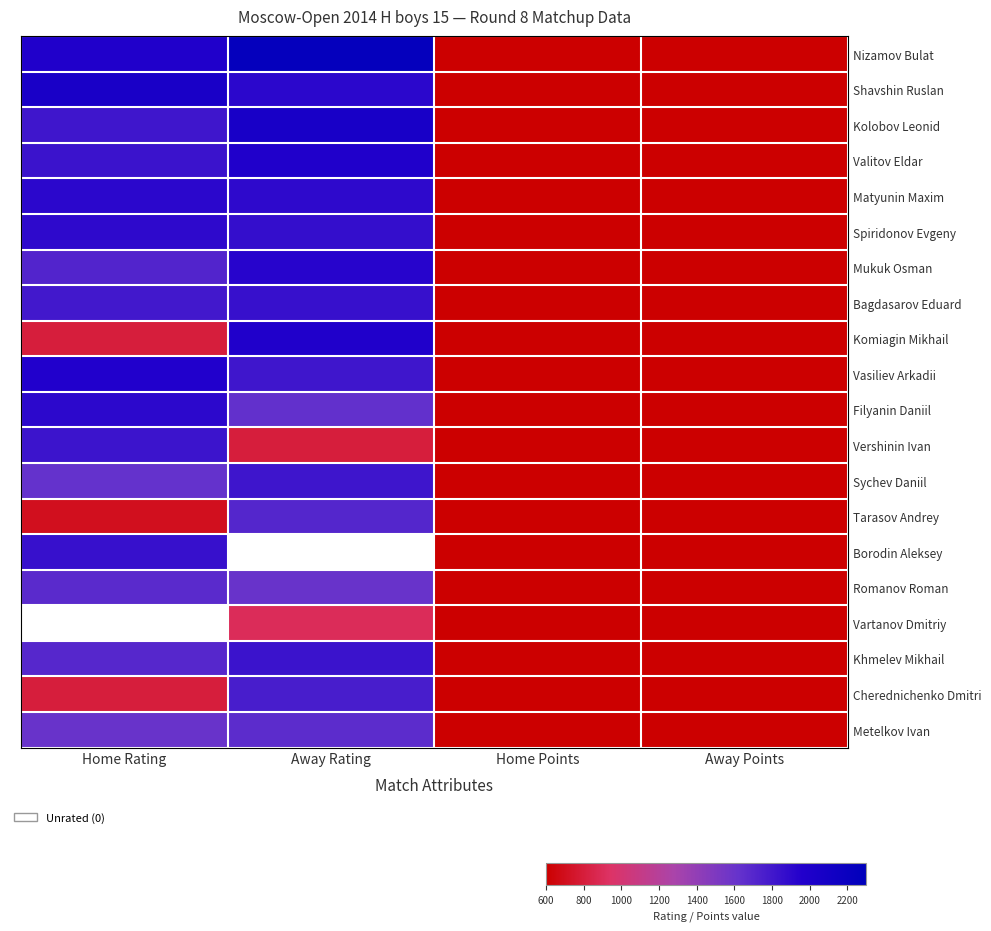

The value of Bagdasarov Eduard at Away Points is 4.0. True or false?

True